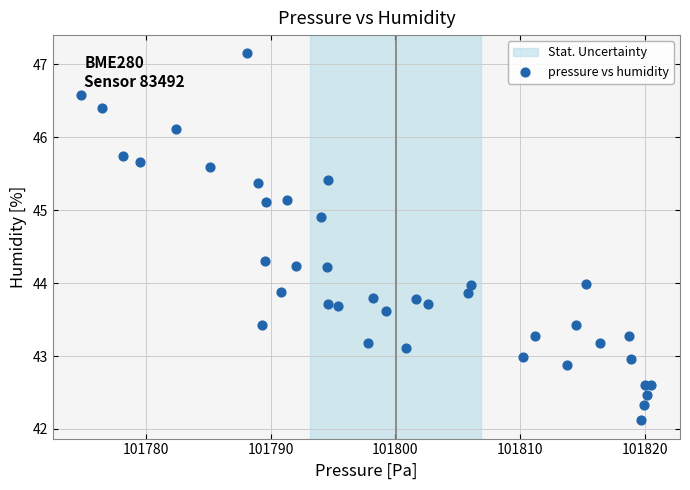

What is the range of X values (max minus min)?

45.7